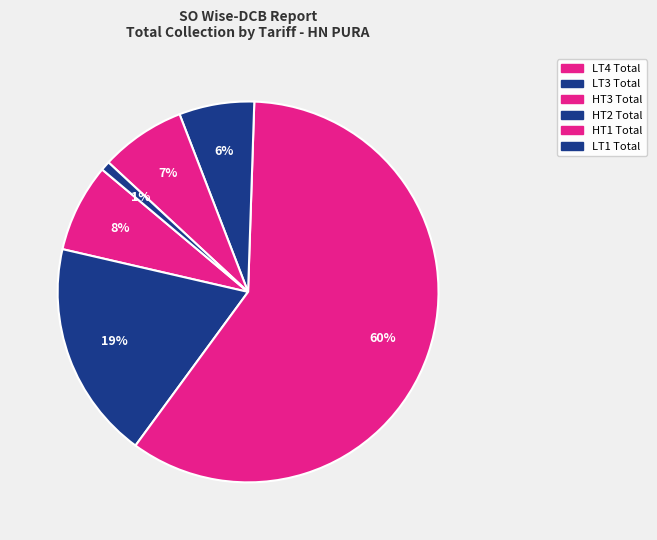

To the nearest percent, what is the average slice percentage?

17%